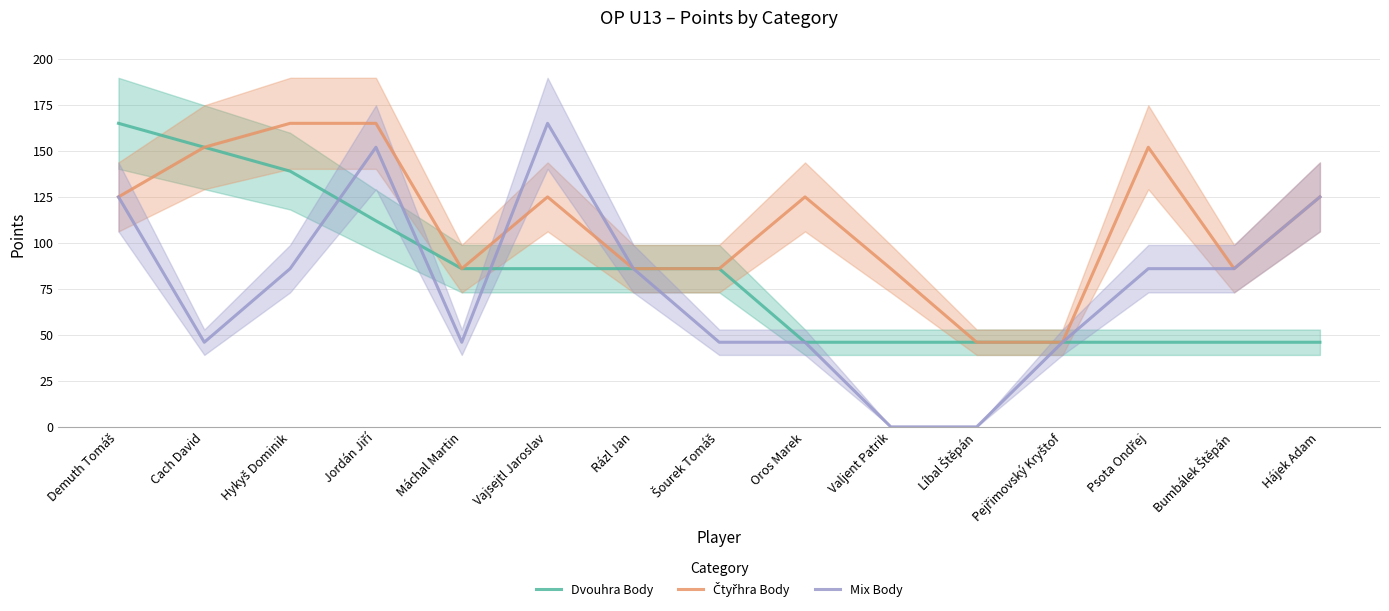

At which category does the chart reach its peak across all series?

Demuth Tomáš